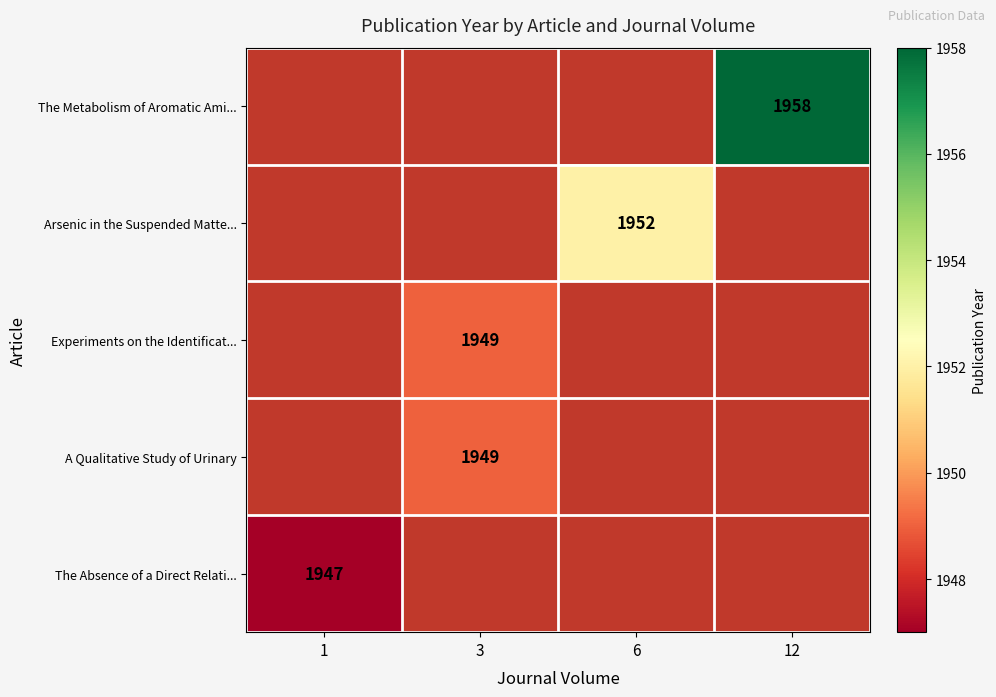

What is the greatest value displayed?

1958.0